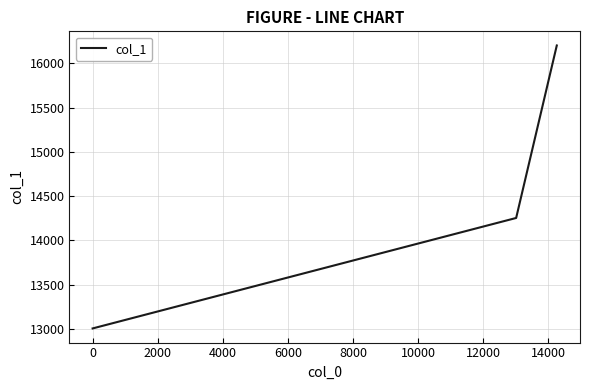

Is this an area chart (filled region under the line)?

No